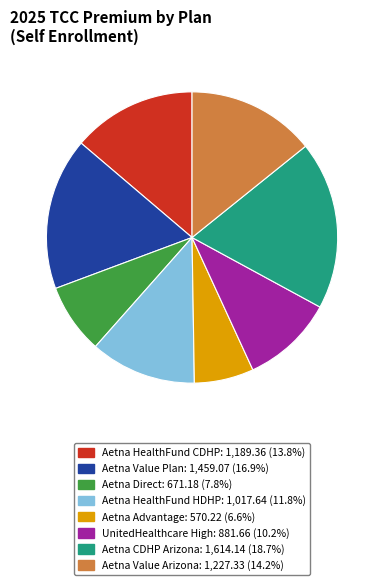

What is the ratio of the value at Aetna Direct to the value at Aetna HealthFund CDHP?

0.6